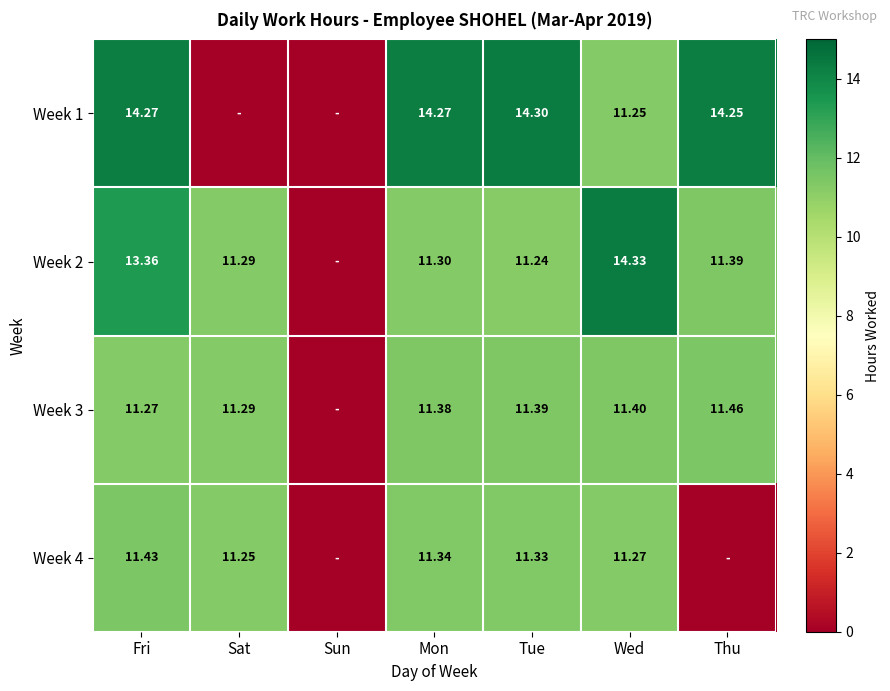

Is the value of Week 4 at Tue greater than the value of Week 3 at Wed?

No